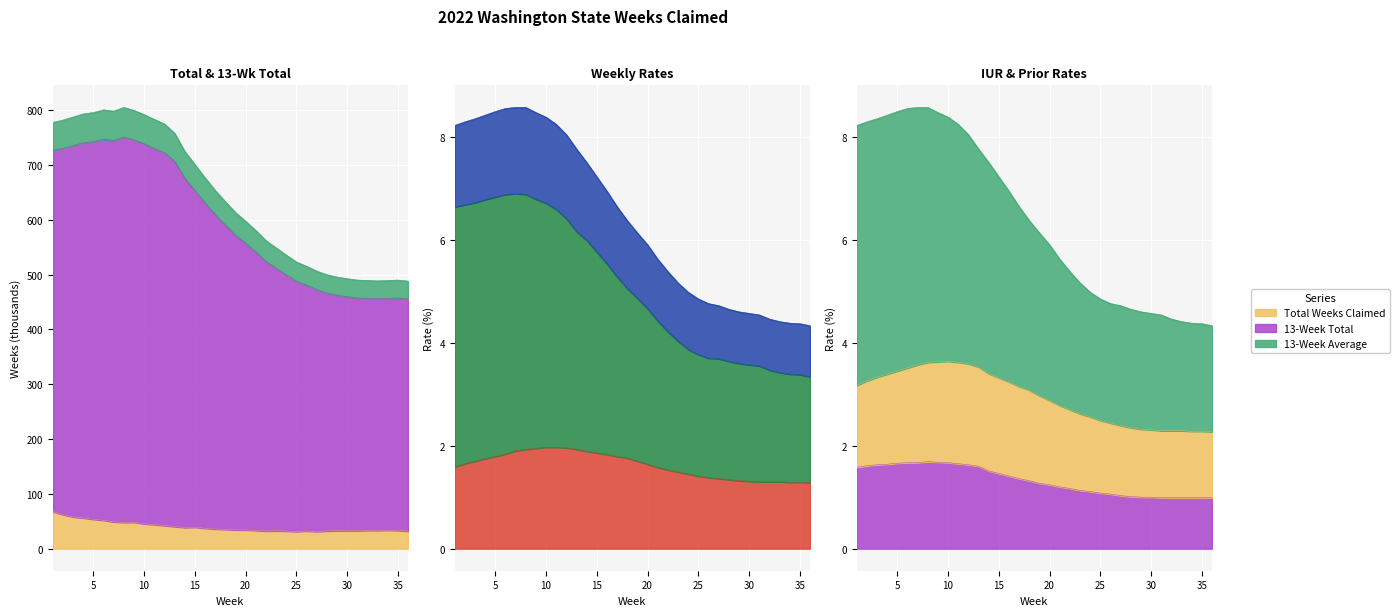

At how many categories does at least one series exceed 9?

36